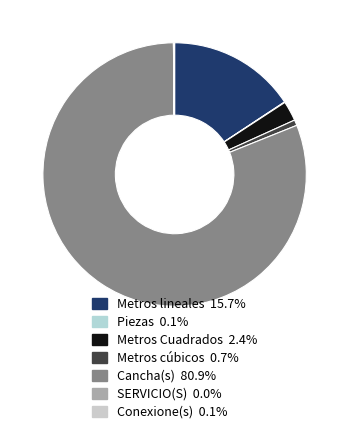

Is there a majority slice in this chart?

Yes